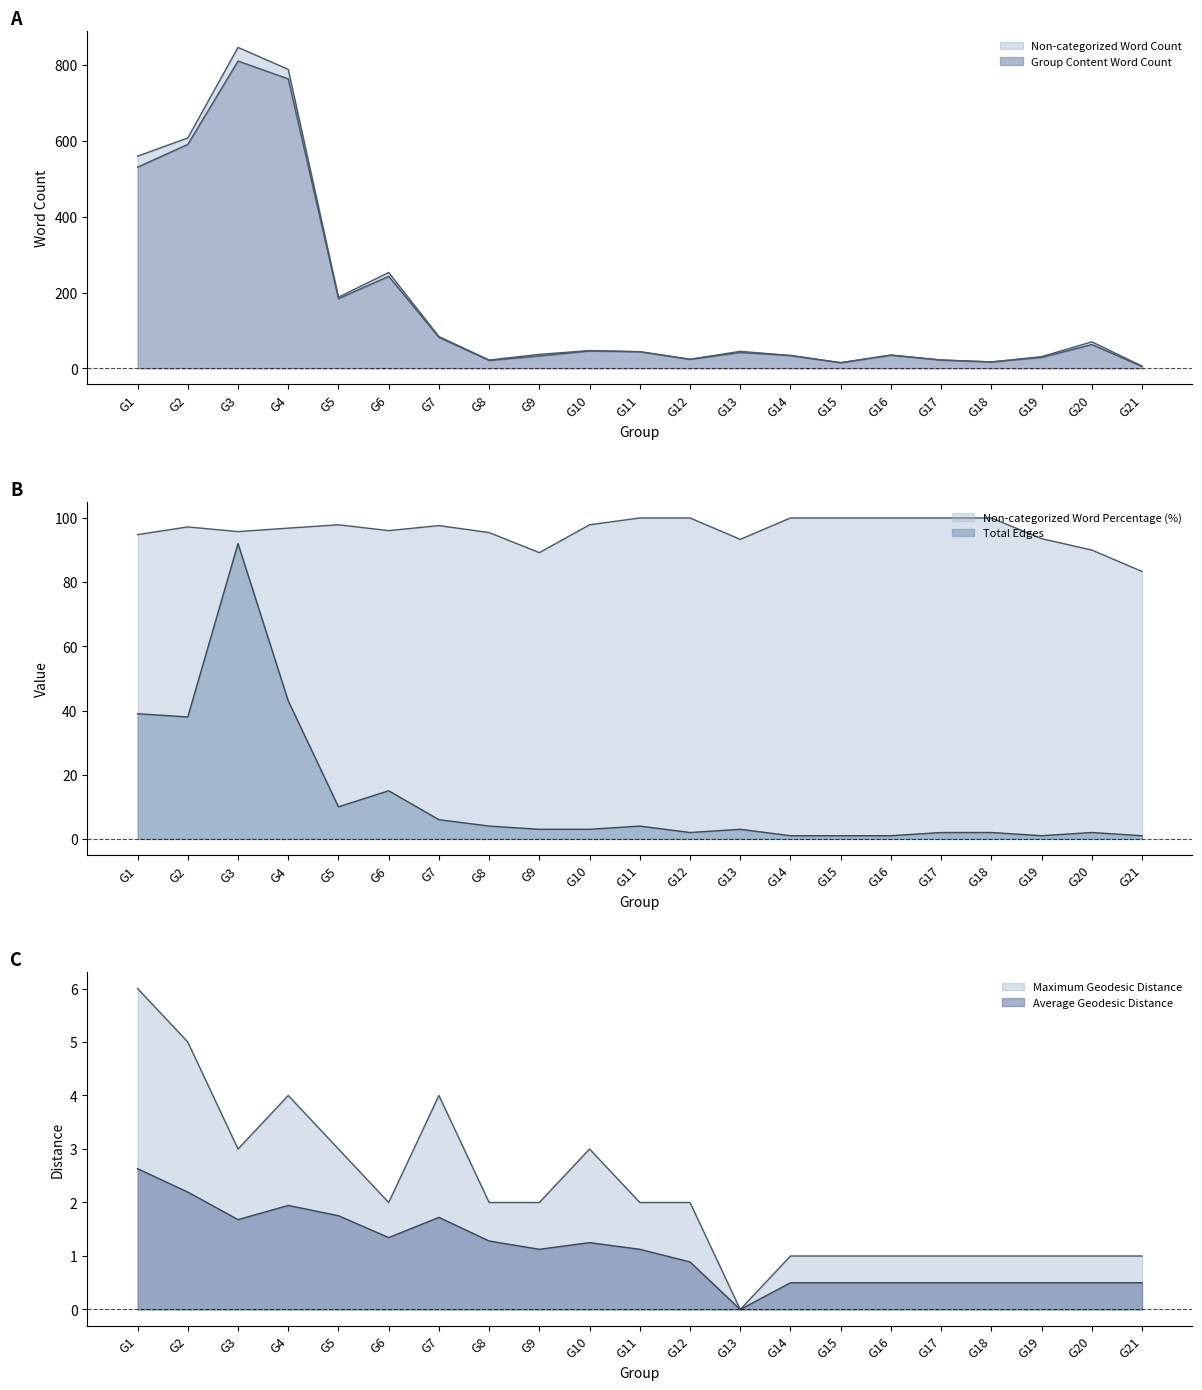

How many values in the Average Geodesic Distance series exceed 1?

11